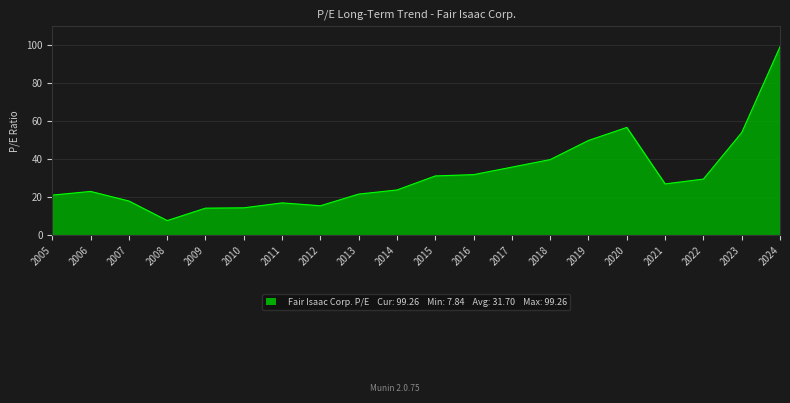

How many values are below 27?

10